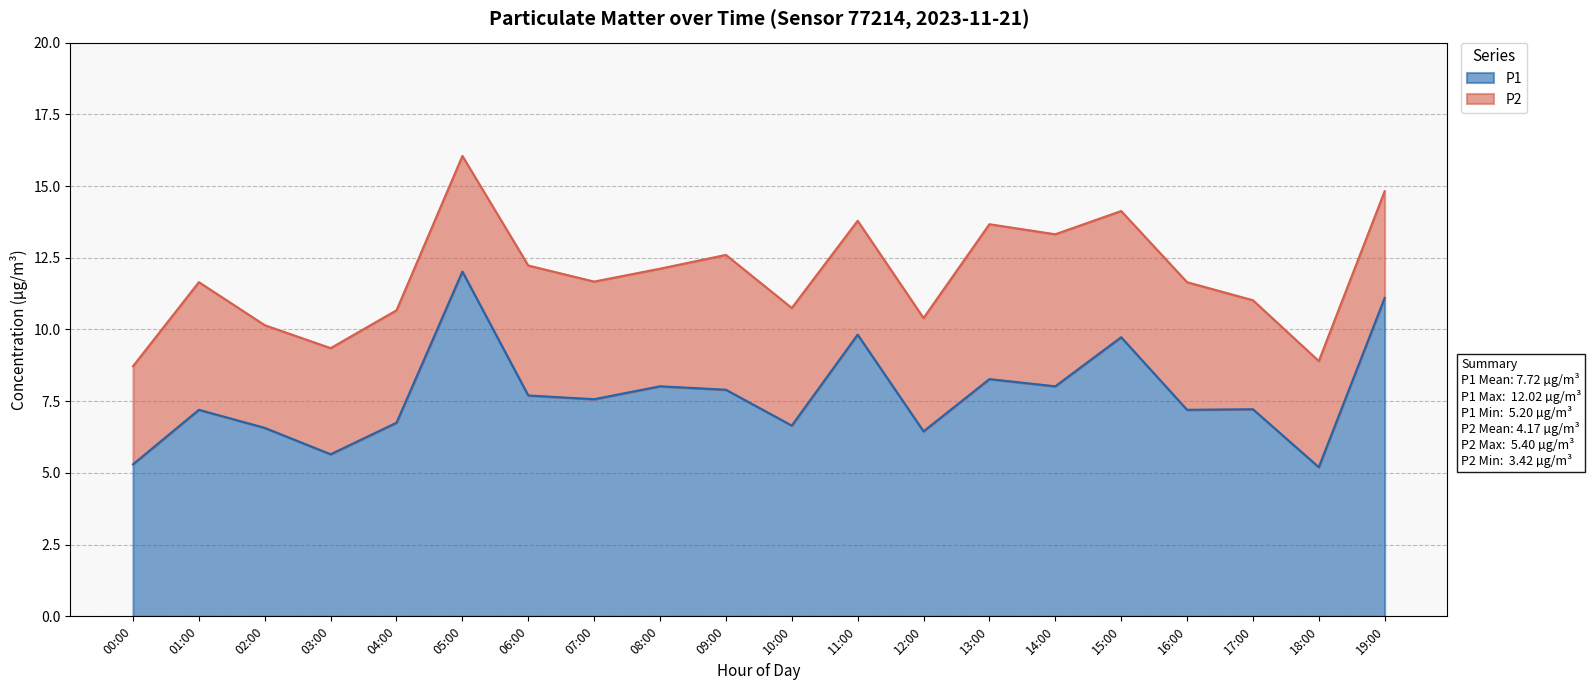

What is the change in value from 10:00 to 19:00?

+4.4